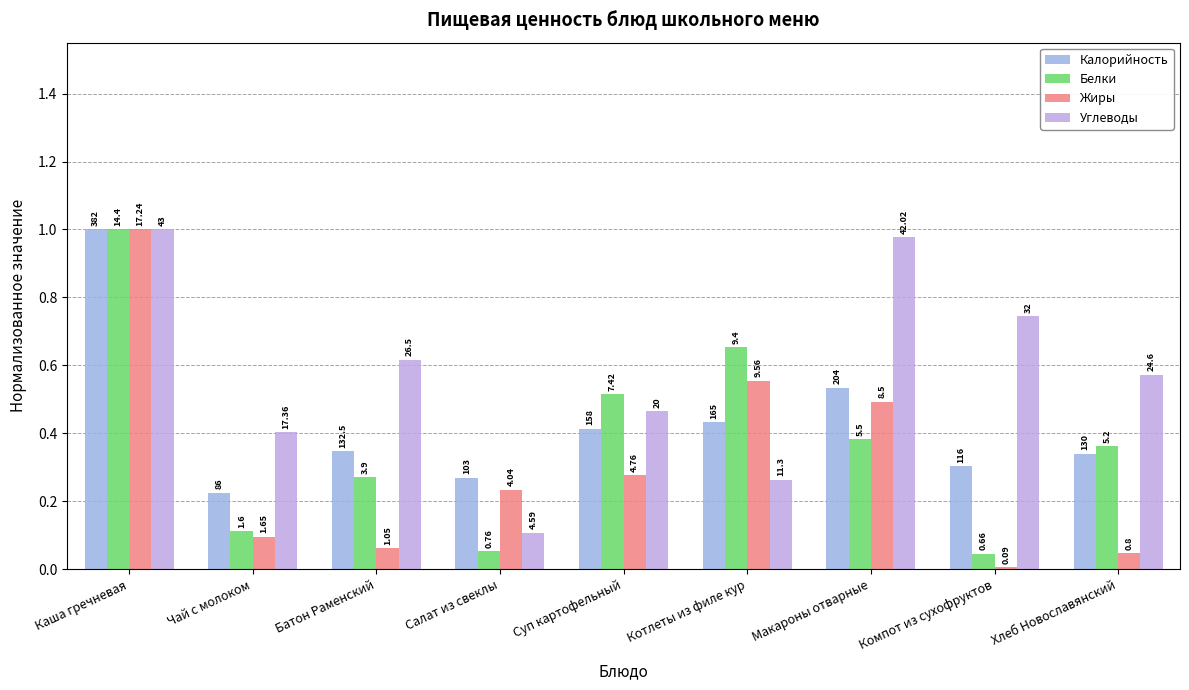

At how many categories does at least one series exceed 0?

9